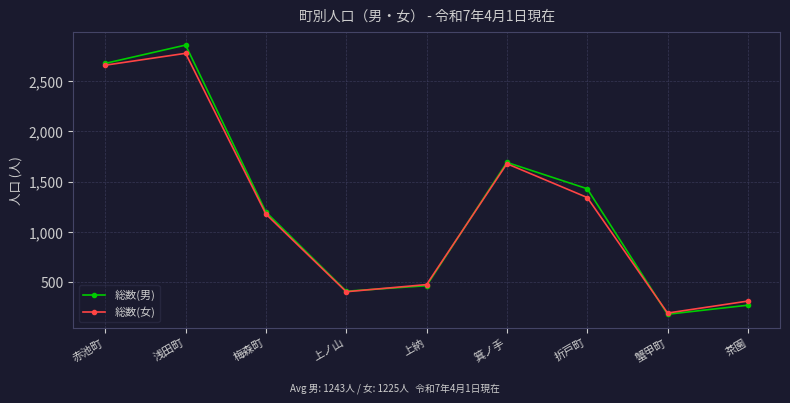

What is the label of the 4th point from the right?

箕ノ手